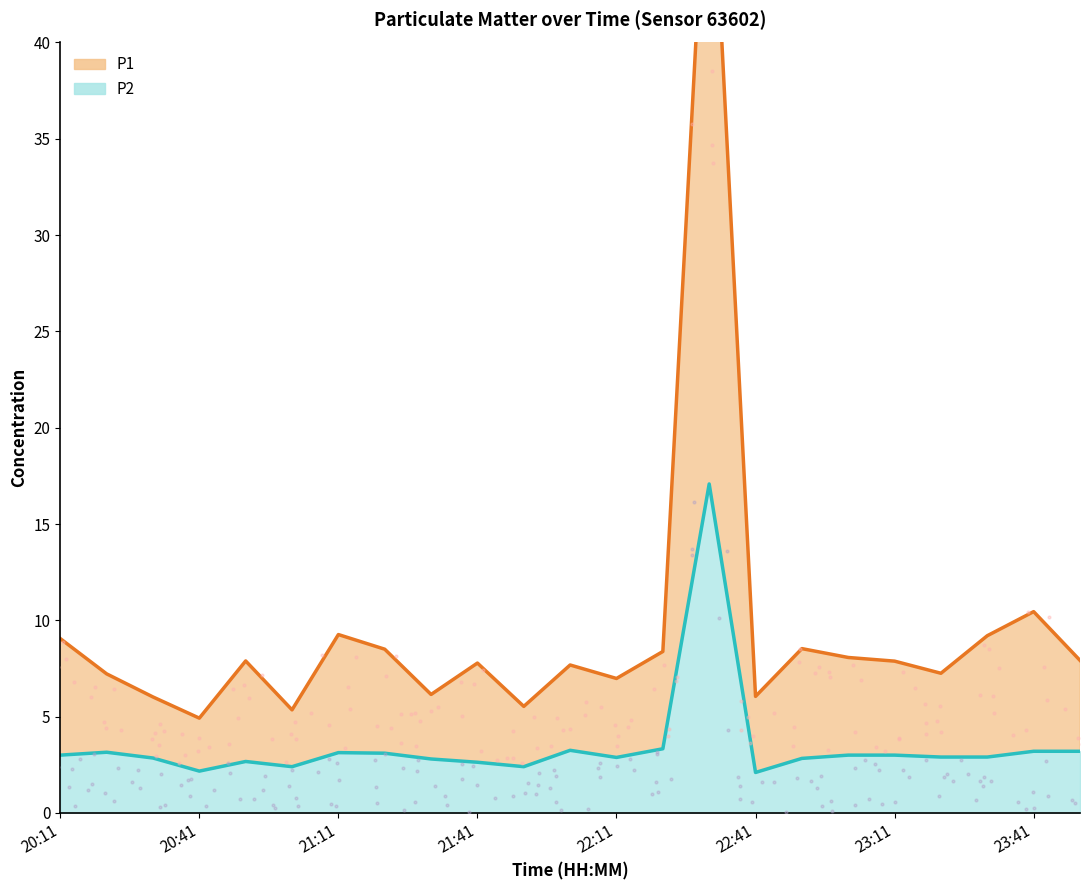

Which series has the widest spread of Y values?

P1